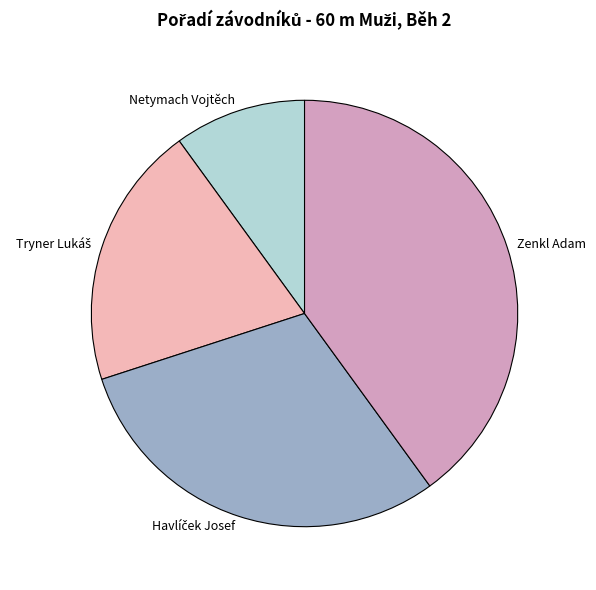

Is there any slice that represents more than half of the pie?

No